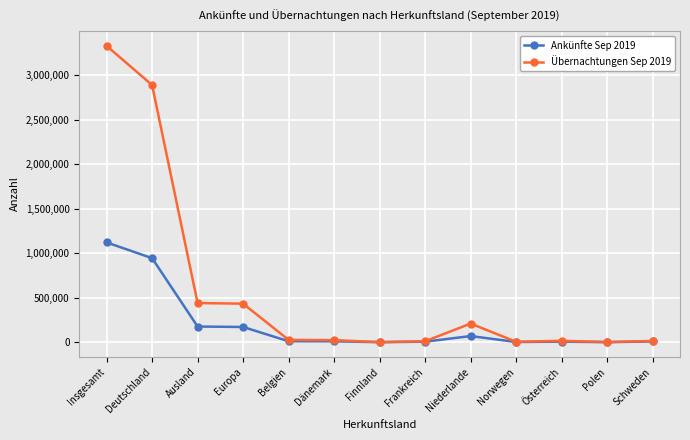

What are all the series names shown in the legend?

Ankünfte Sep 2019, Übernachtungen Sep 2019